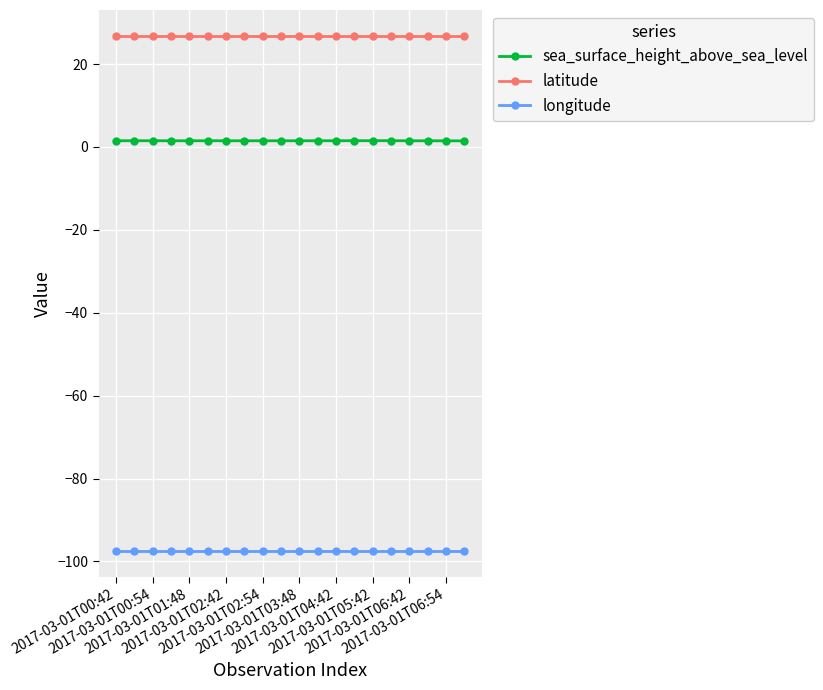

Rank the series by their maximum value, from lowest to highest.

longitude, sea_surface_height_above_sea_level, latitude